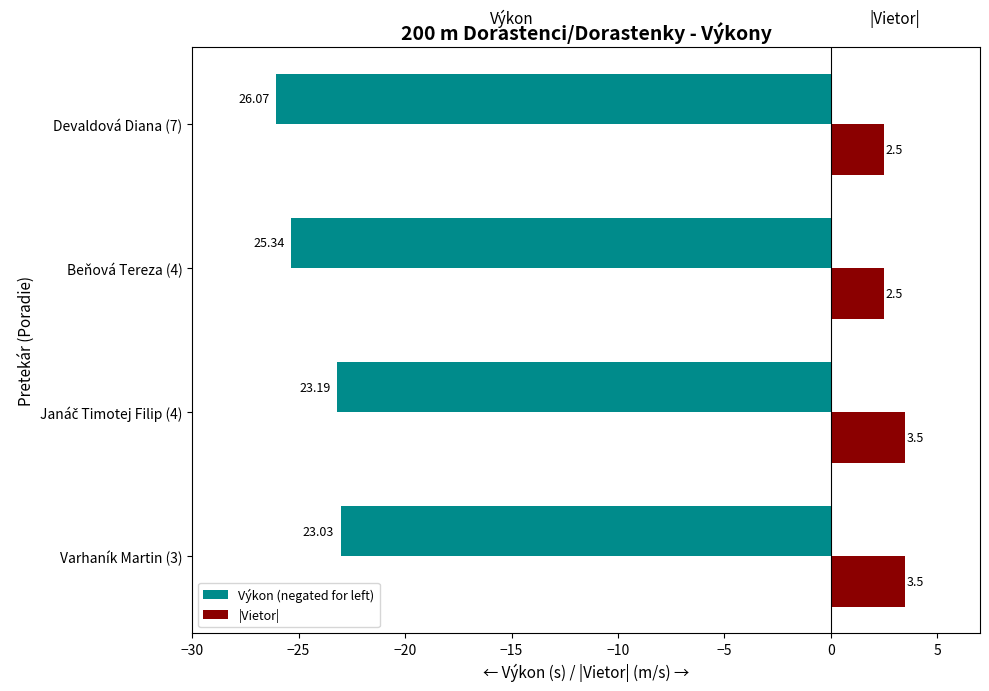

What is the sum of all |Vietor| values?

12.0